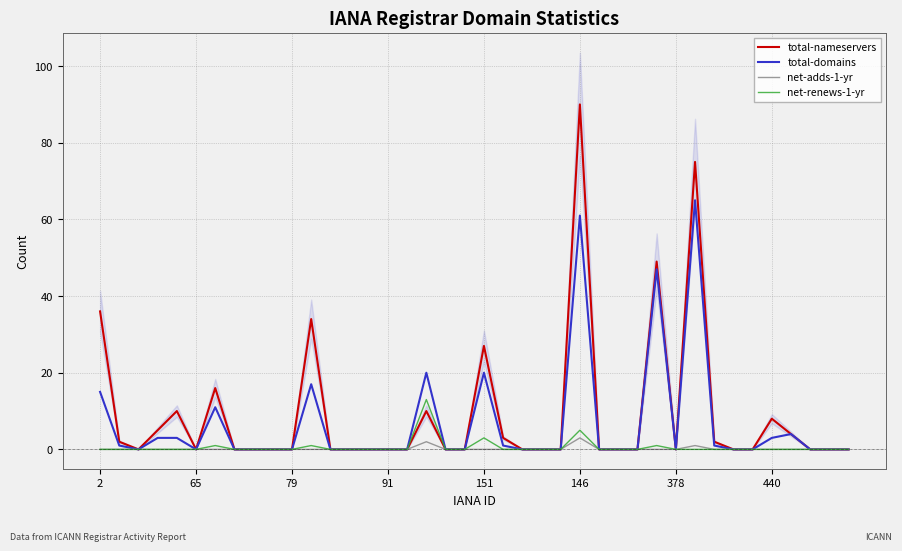

Does the chart display data point markers on the line(s)?

No